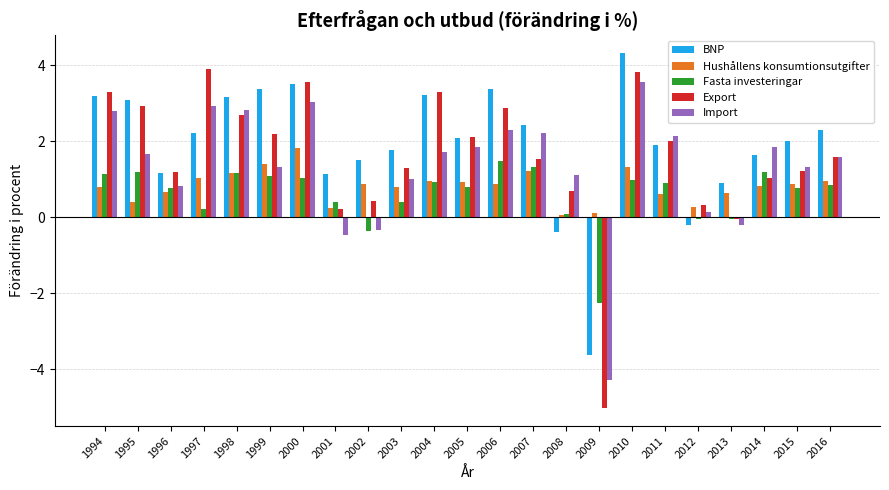

Which series has the largest range (max minus min)?

Export